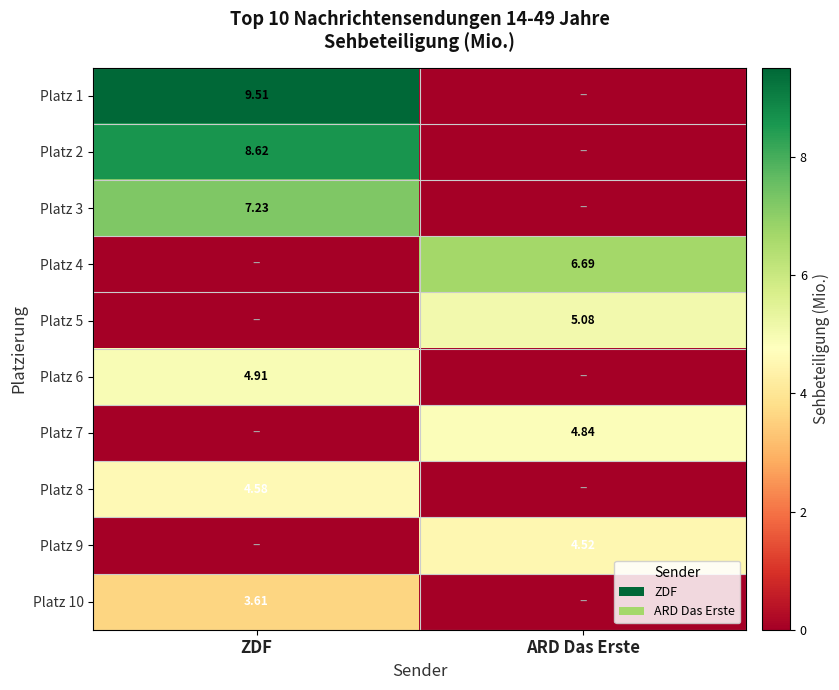

Is the value of Platz 8 at ZDF greater than the value of Platz 4 at ARD Das Erste?

No